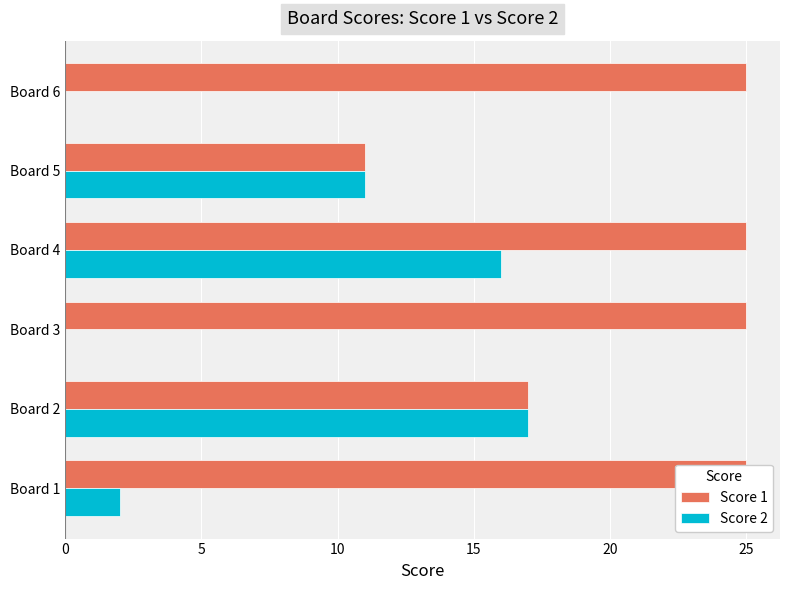

How many bars are there in total?

12